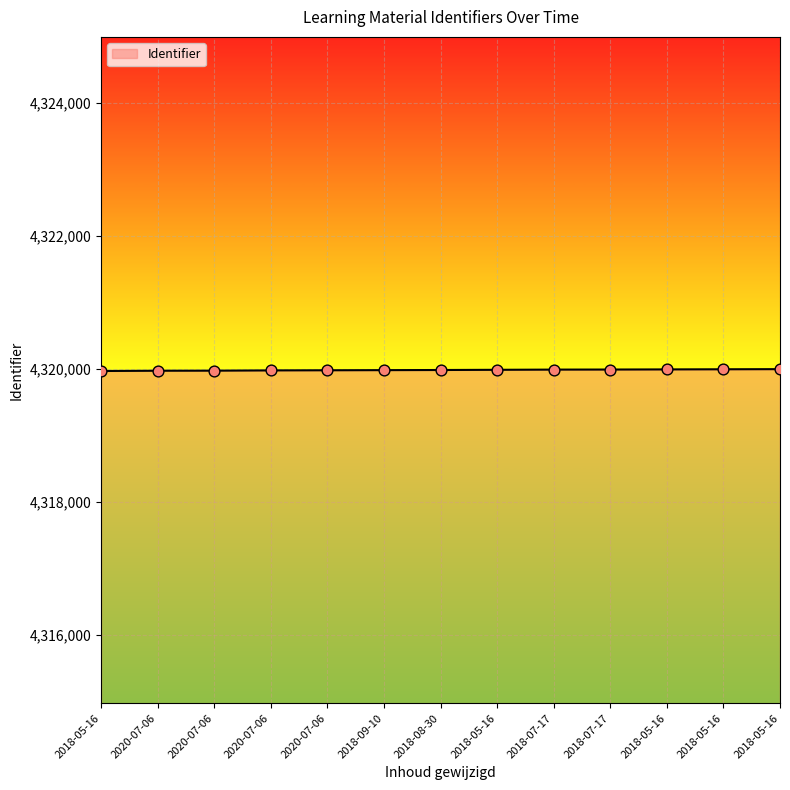

Which has a higher value, 2020-07-06 or 2018-05-16?

2018-05-16